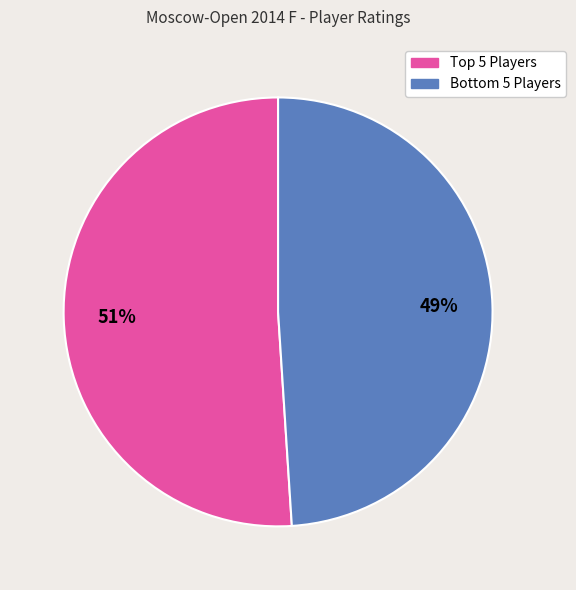

To the nearest percent, what is the average slice percentage?

50%